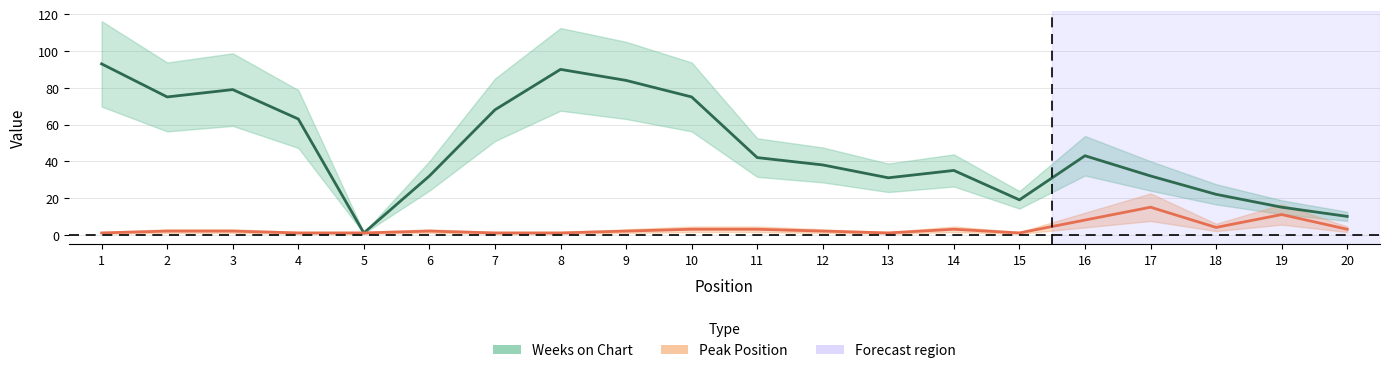

The Peak Position series shows 3 at 14. True or false?

True